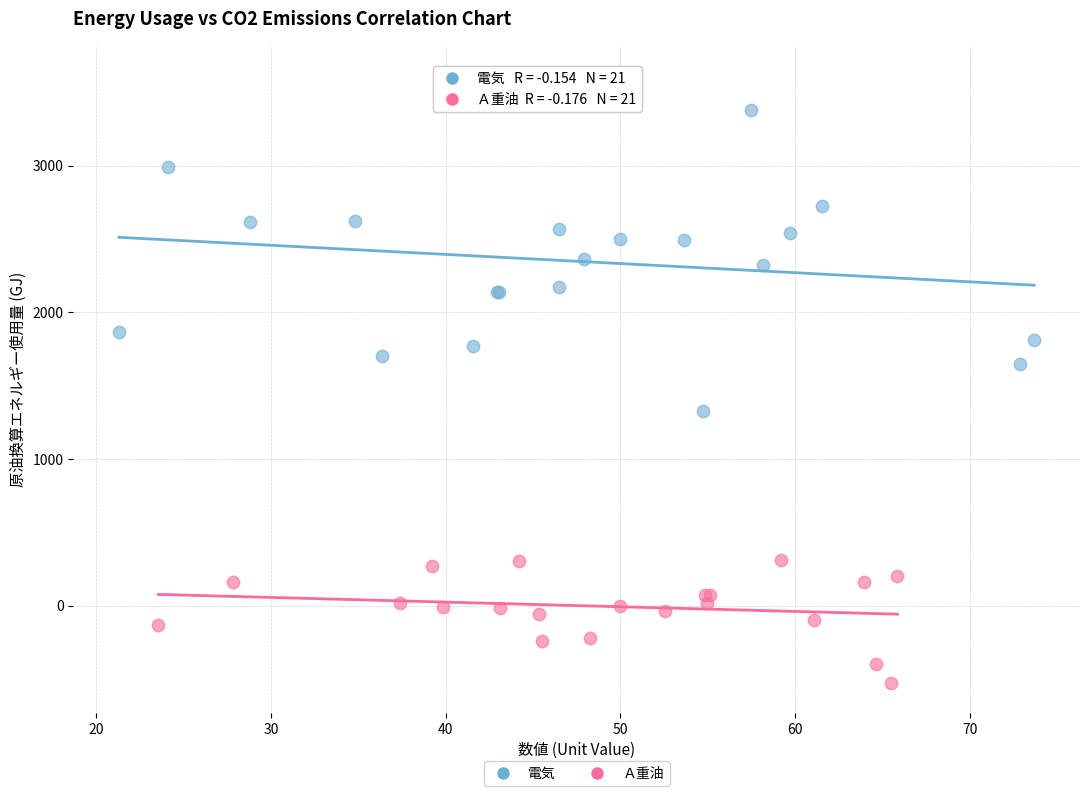

Which series reaches the maximum Y coordinate?

電気